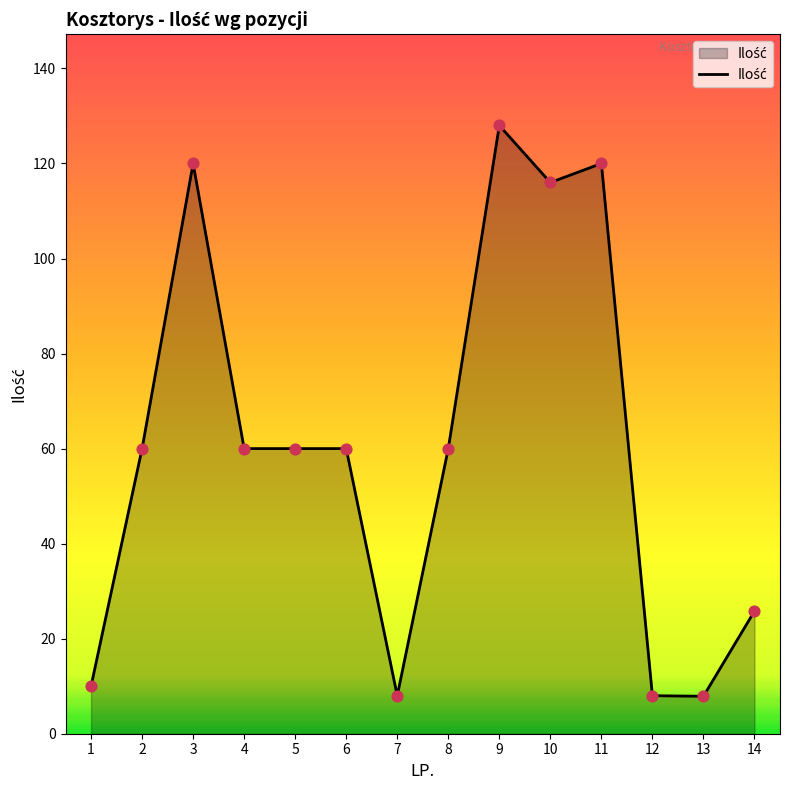

What is the ratio of the value at 1 to the value at 2?

0.2